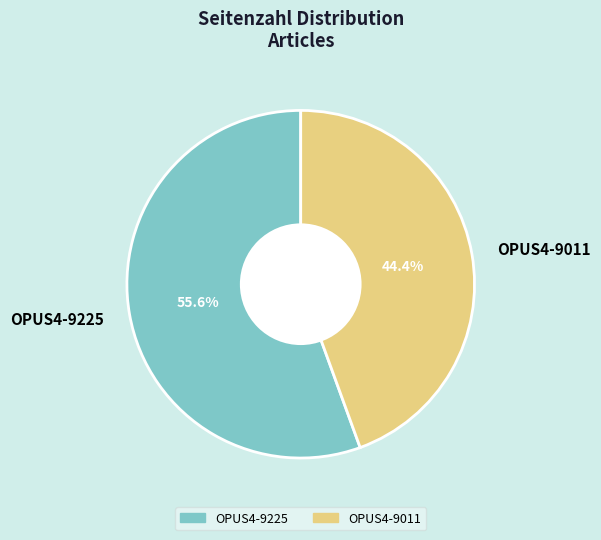

What percentage is the OPUS4-9011 slice, to the nearest percent?

44%